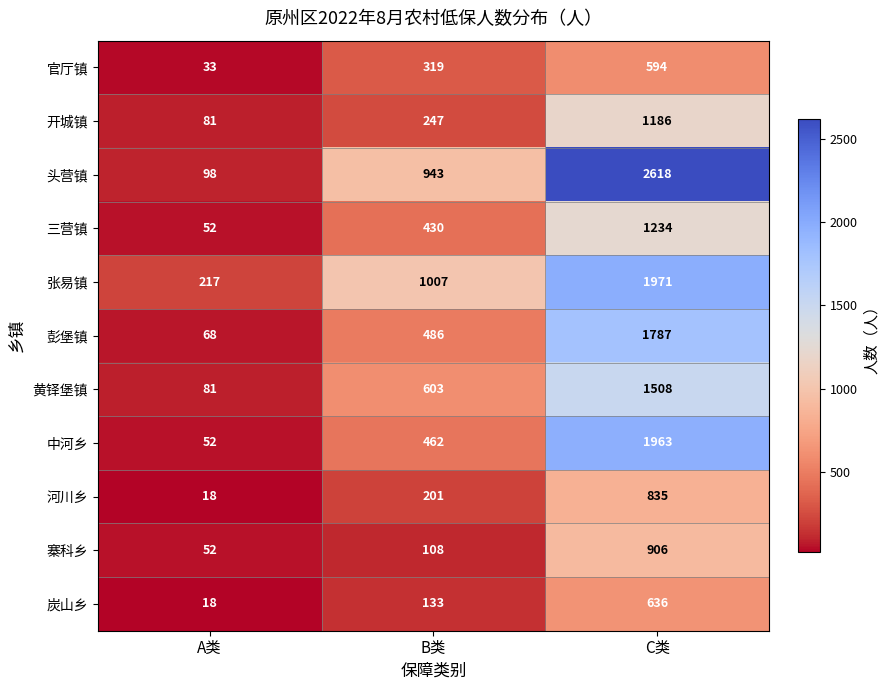

Count the number of data series in this chart.

11